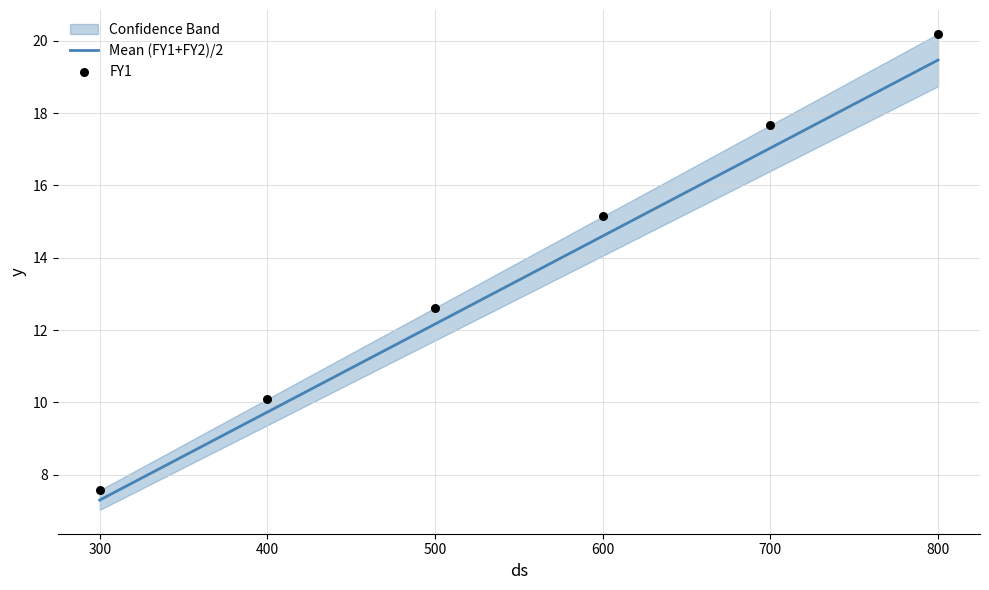

Which series contains the highest Y value?

FY1